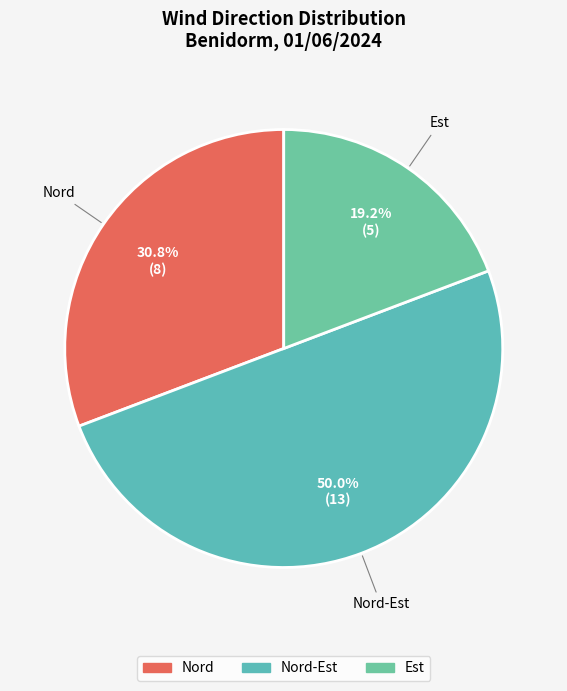

Rank the categories by value from highest to lowest.

Nord-Est, Nord, Est